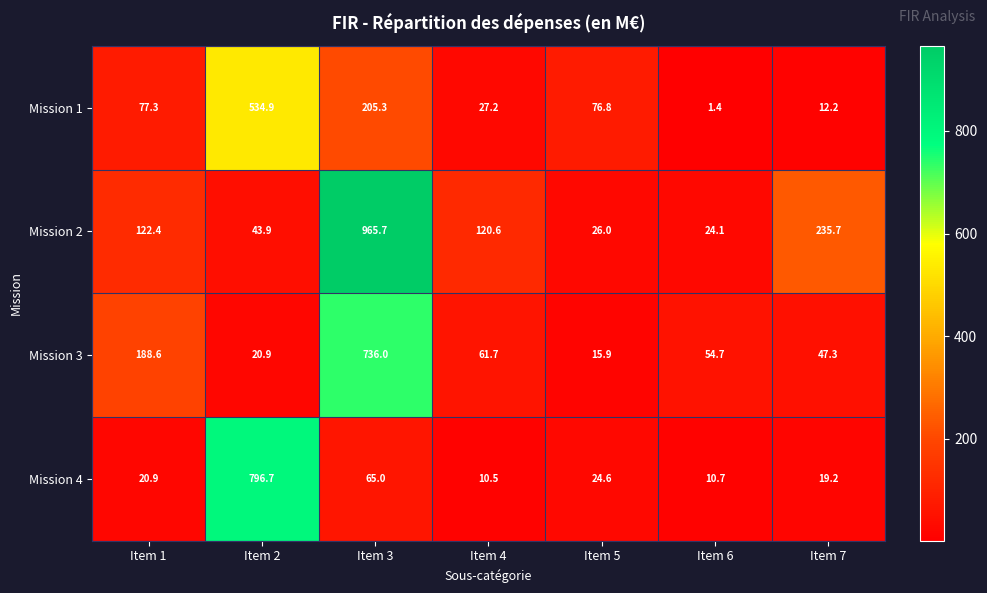

Which series has the largest range (max minus min)?

Mission 2